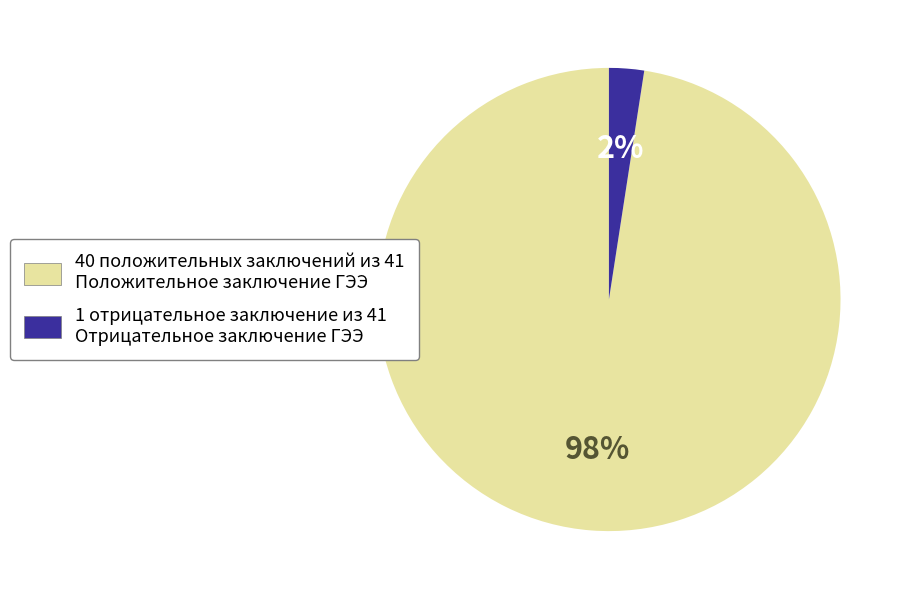

To the nearest percent, what is the average slice percentage?

50%